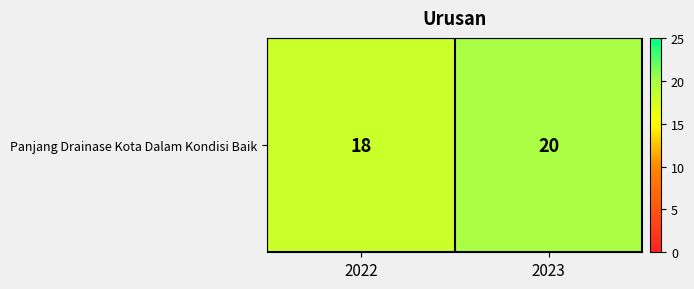

How many values are between 18 and 20?

2